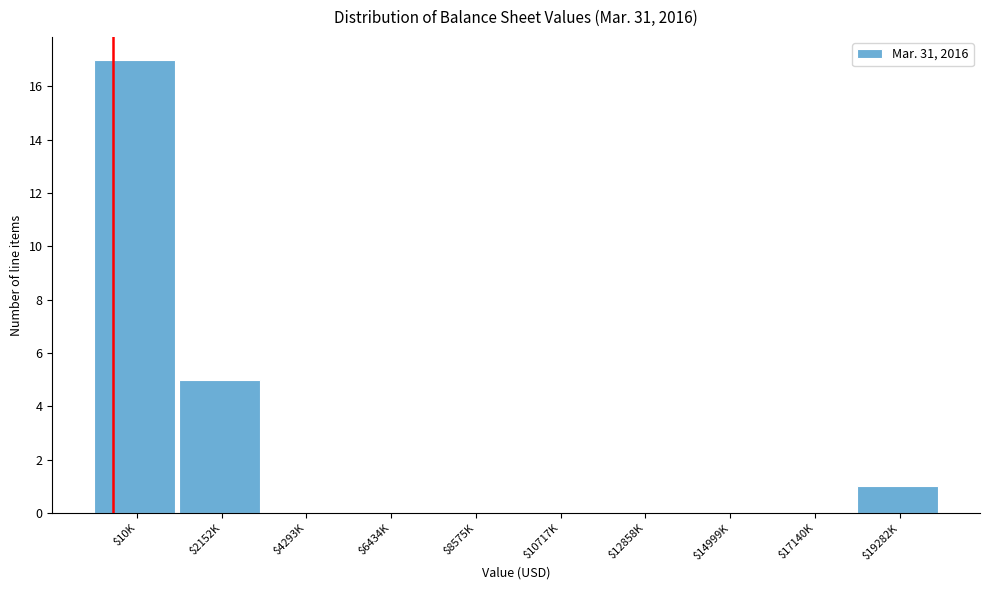

The chart shows a value of -10 at $6434K. True or false?

False